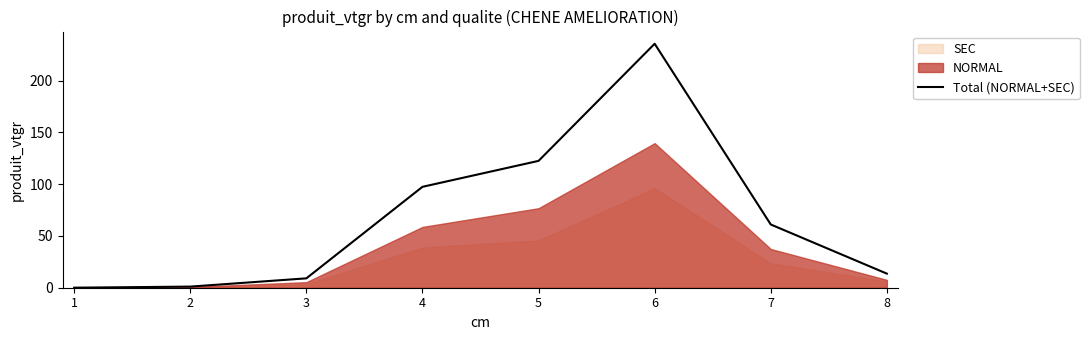

Count the number of values greater than 61.

4